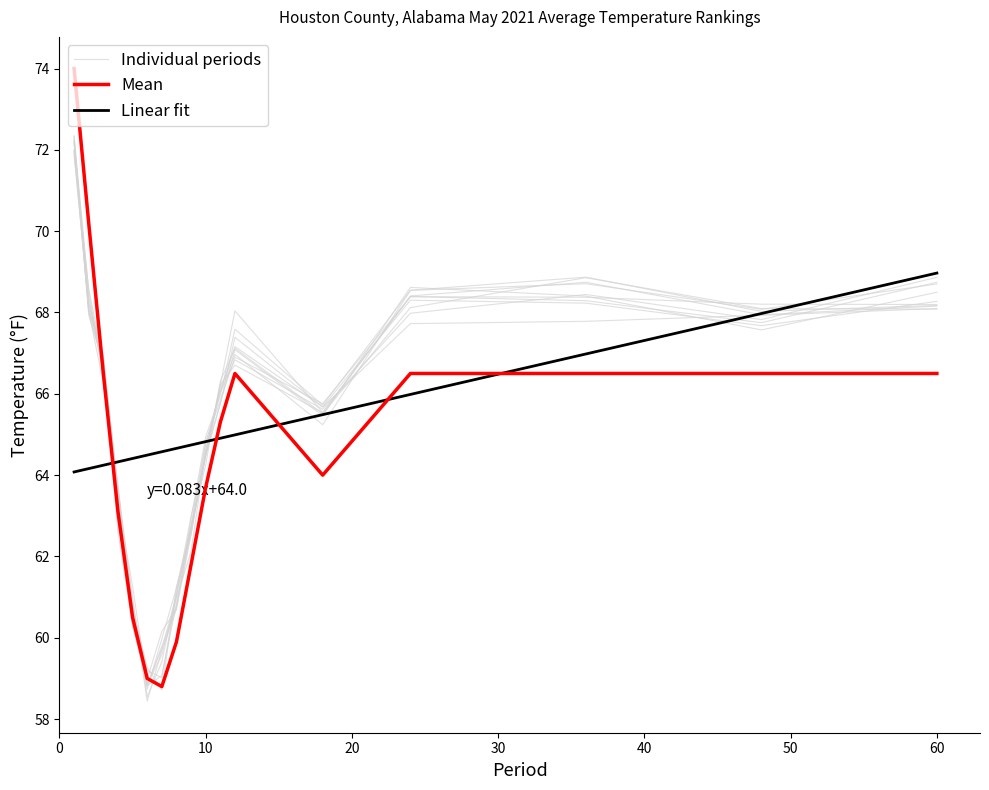

How many lines are shown in the chart?

3